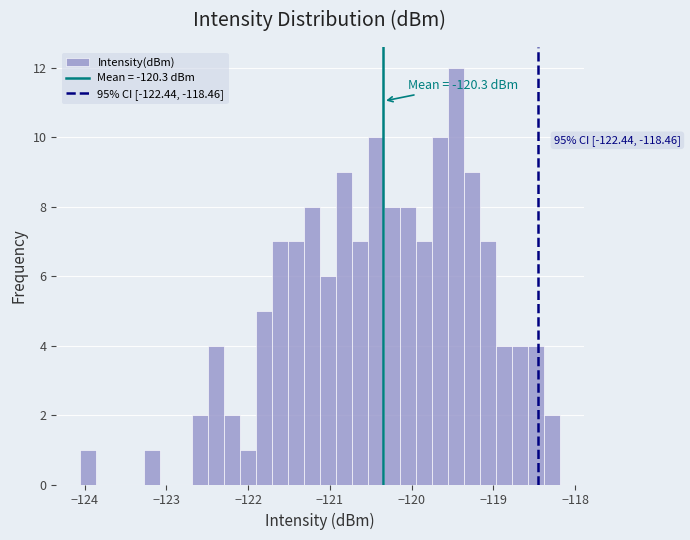

Around what value on the x-axis is the tallest bar? Give the approximate position of its centre, as read against the axis.

-119.5